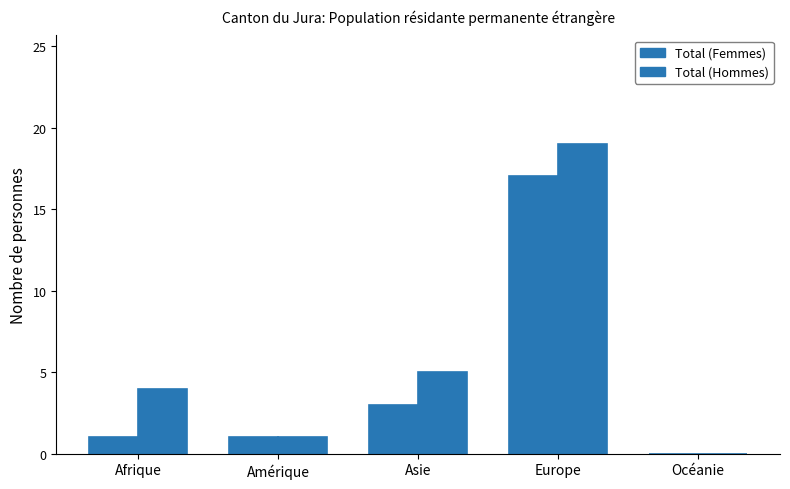

Which series has the largest total across all categories?

Total (Hommes)